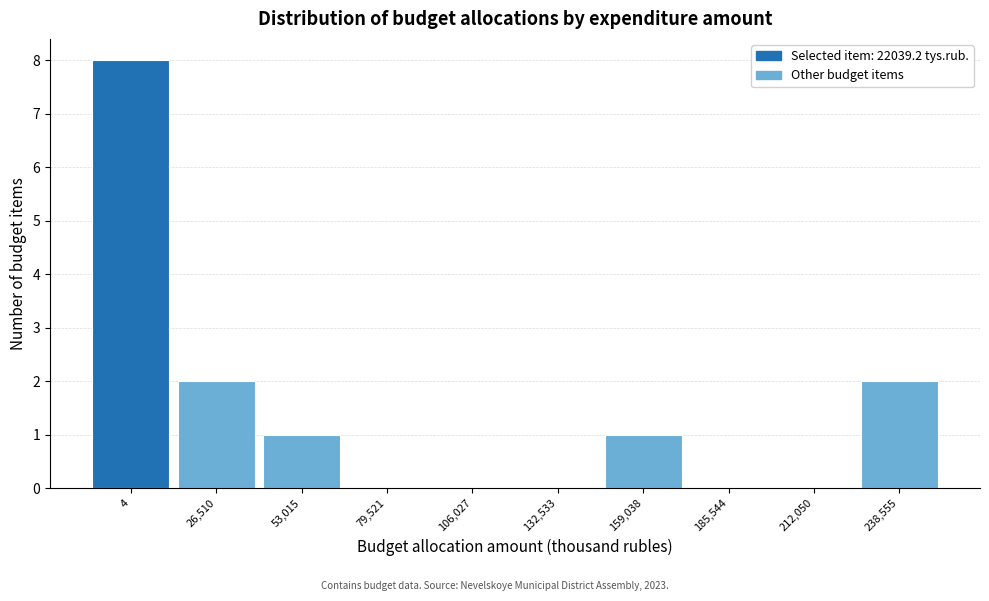

Reading right to left, transcribe all the data shown in this chart.

238,555=2	212,050=0	185,544=0	159,038=1	132,533=0	106,027=0	79,521=0	53,015=1	26,510=2	4=8